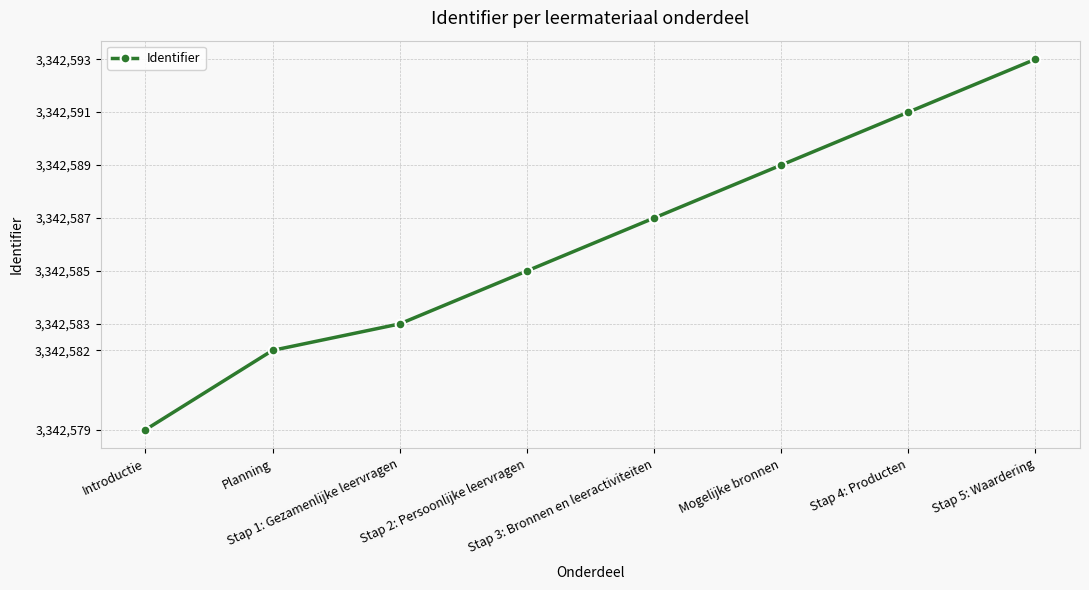

What is the label of the 8th point from the right?

Introductie